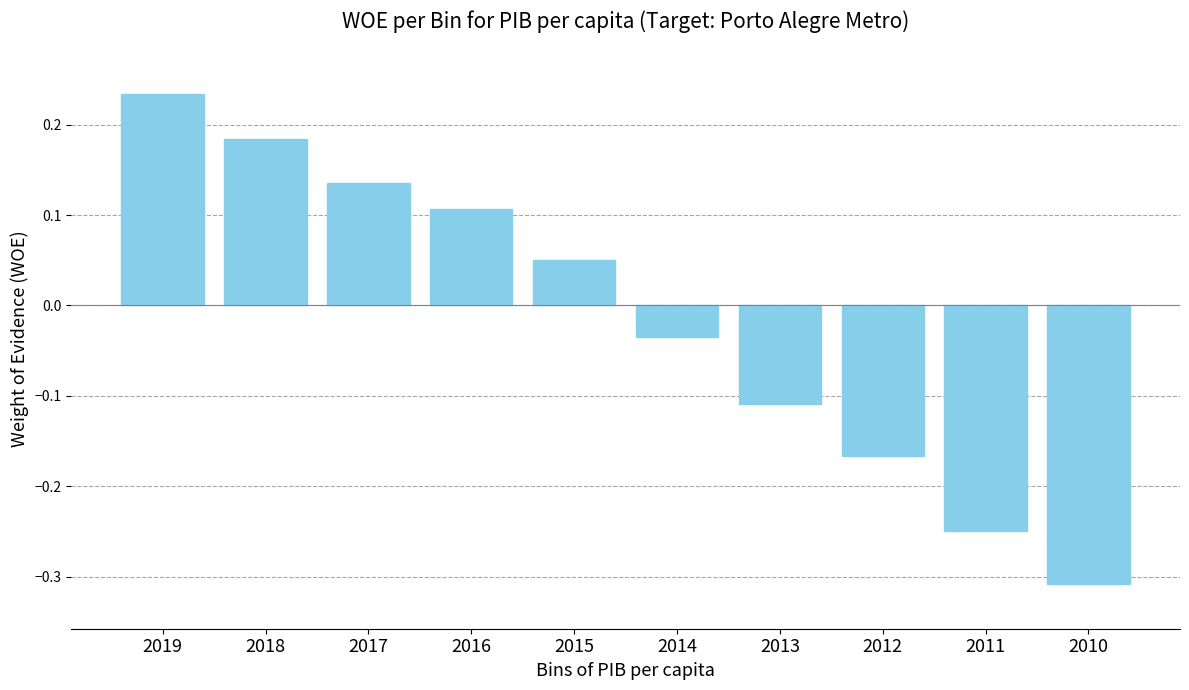

What is the change in value from 2019 to 2012?

-0.4